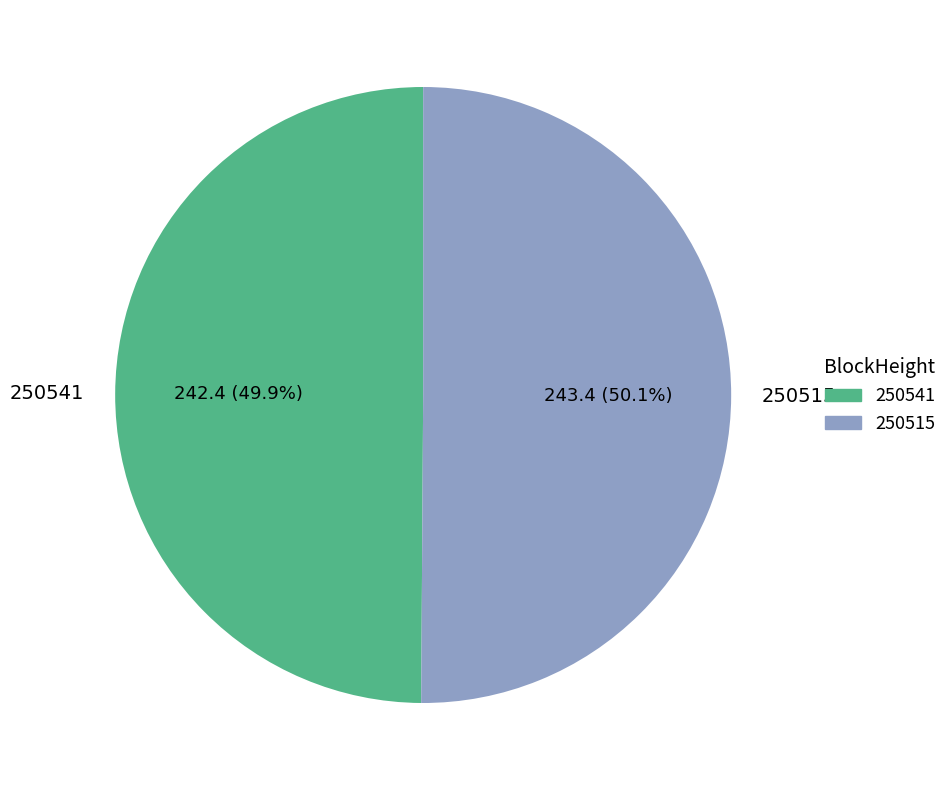

Does any single category account for the majority?

Yes